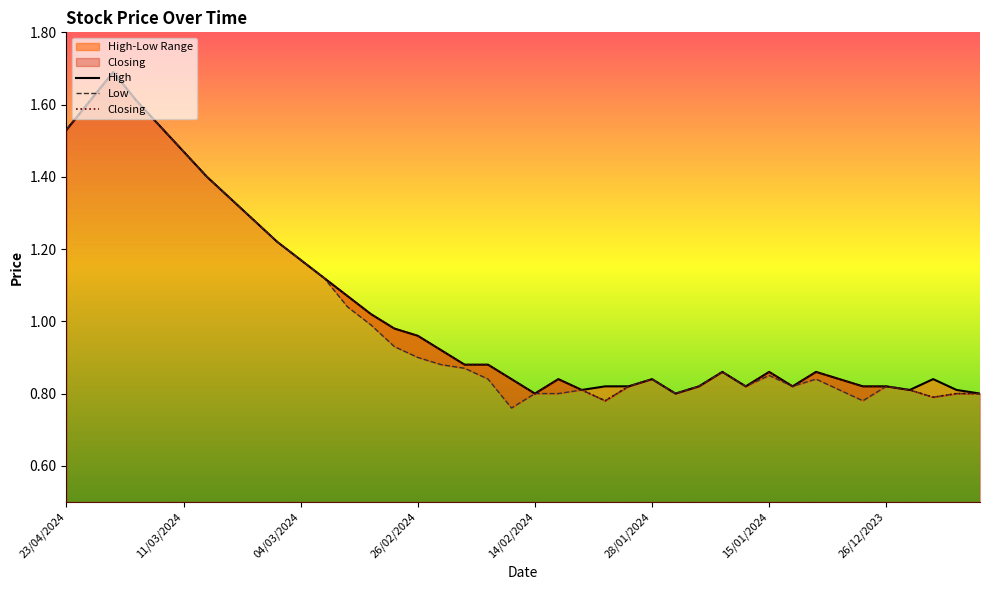

What is the greatest value displayed?

1.7